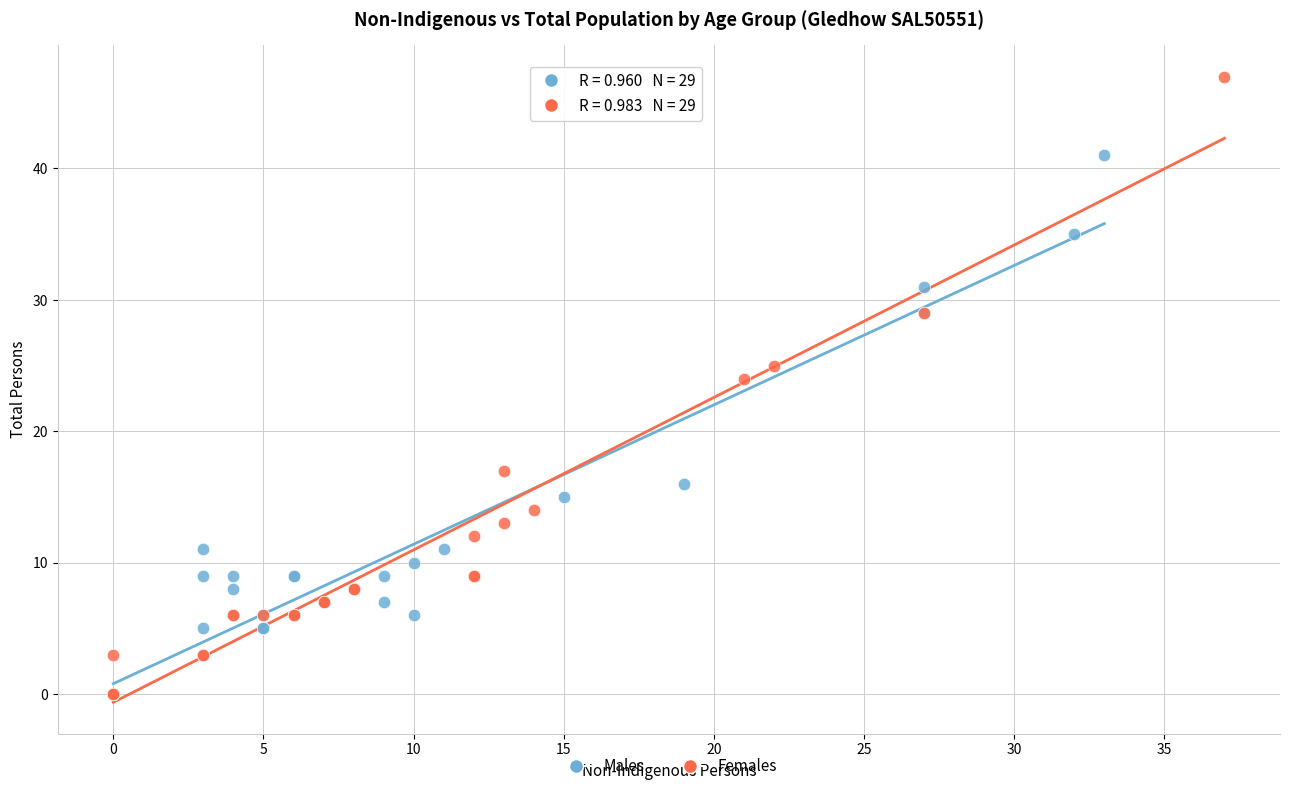

What are all the series names shown in the legend?

Males, Females